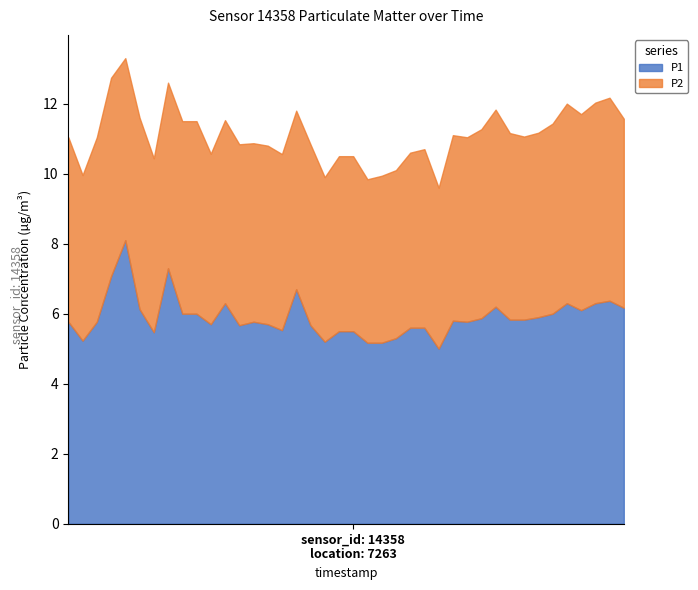

True or false: P1 has a value of 6.3 at 00:28.

True